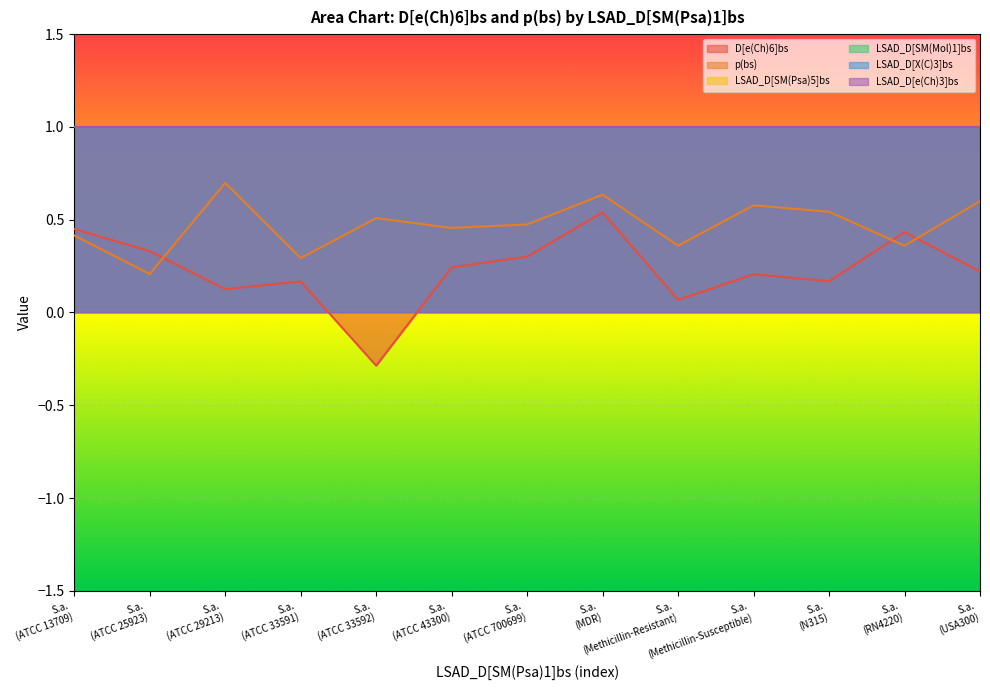

Rank the categories by LSAD_D[SM(Psa)5]bs value from lowest to highest.

S. aureus (ATCC 13709), S. aureus (ATCC 25923), S. aureus (ATCC 29213), S. aureus (ATCC 33591), S. aureus (ATCC 33592), S. aureus (ATCC 43300), S. aureus (ATCC 700699), S. aureus (MDR), S. aureus (Methicillin-Resistant), S. aureus (Methicillin-Susceptible), S. aureus (N315), S. aureus (RN4220), S. aureus (USA300)